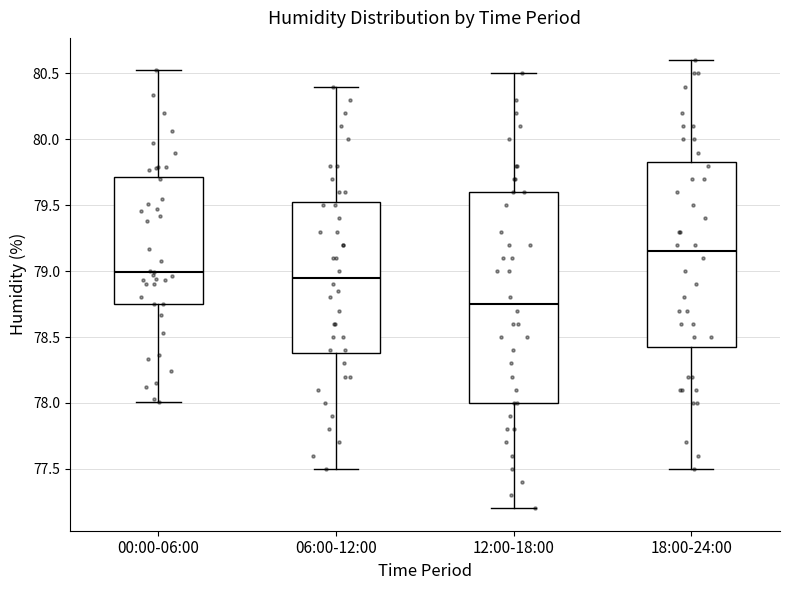

Which box has the highest median line?

18:00-24:00